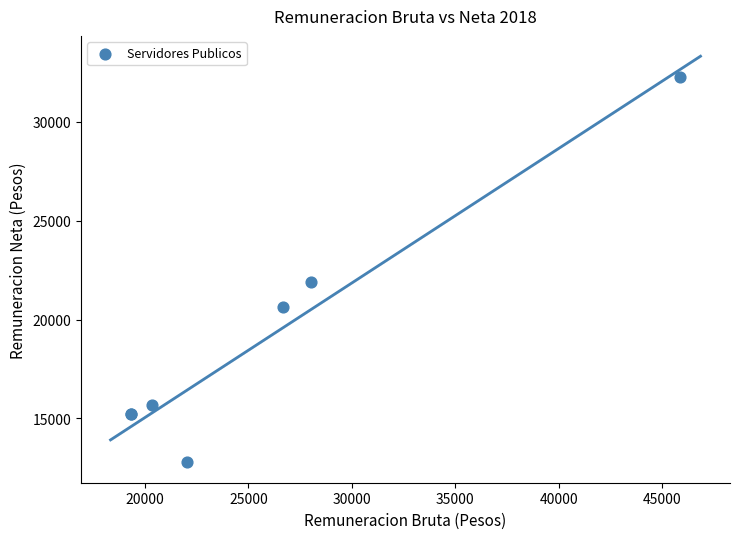

What Y value in the scatter plot is closest to 22515?

21886.2